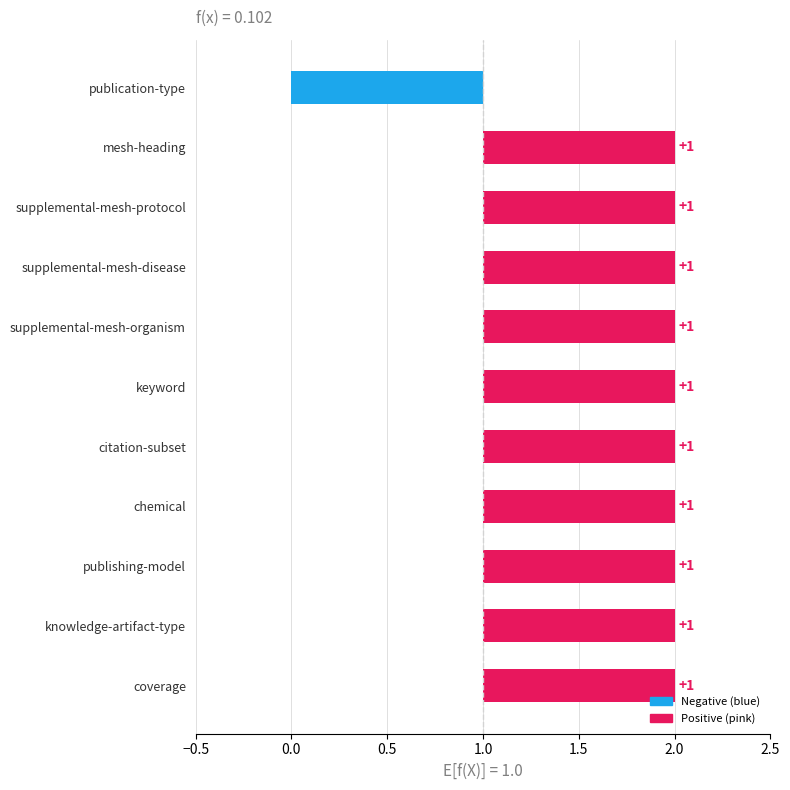

Reading left to right, list all the values displayed in this chart.

-1	1	1	1	1	1	1	1	1	1	1